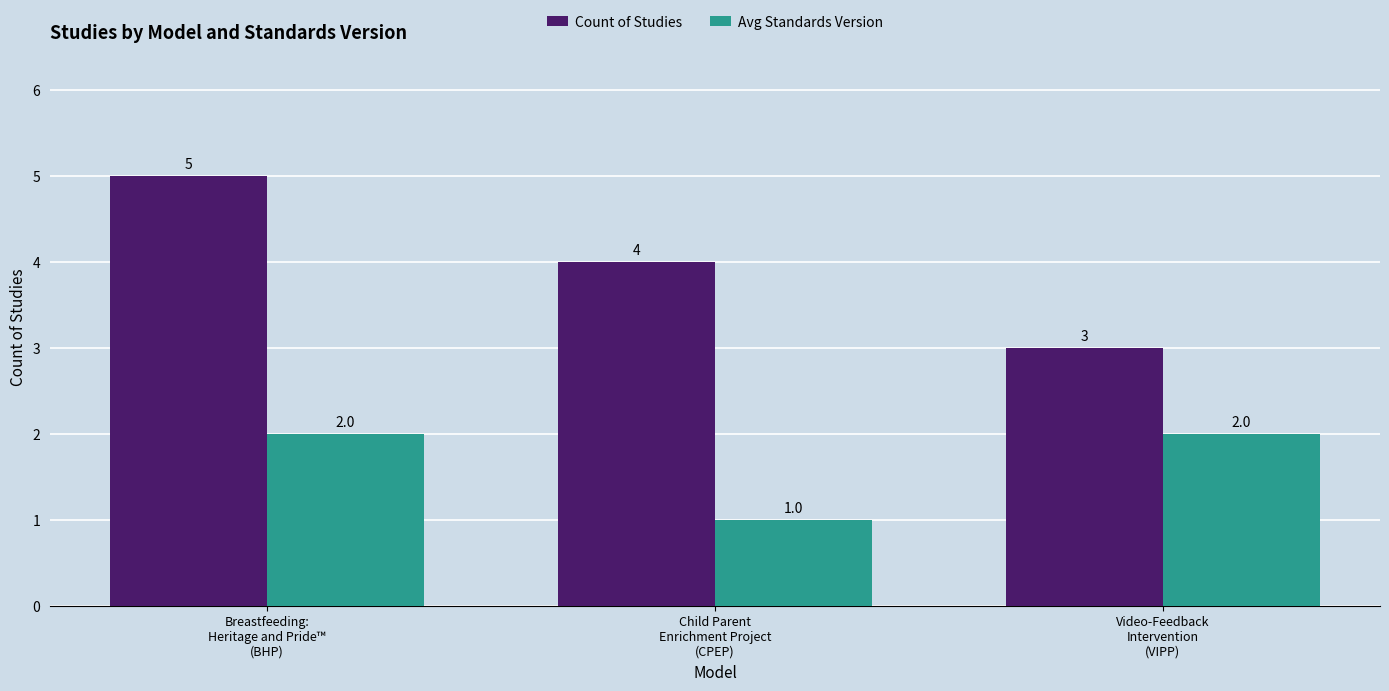

What is the spread (max minus min) of values at Breastfeeding:
Heritage and Pride™
(BHP)?

3